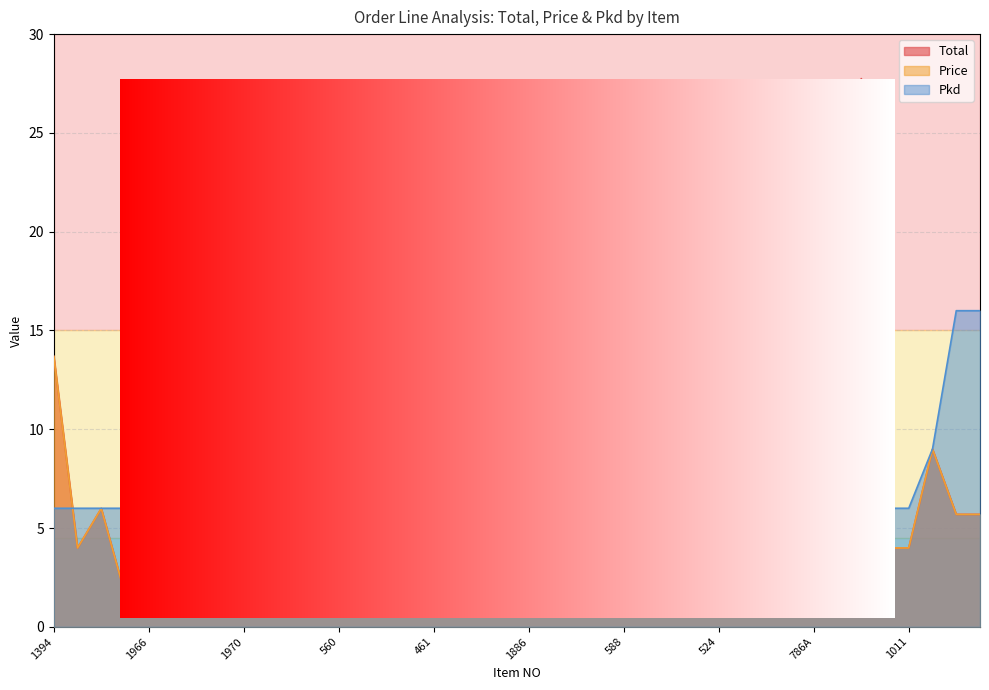

After their last crossing, which series has the higher values: Pkd or Total?

Pkd